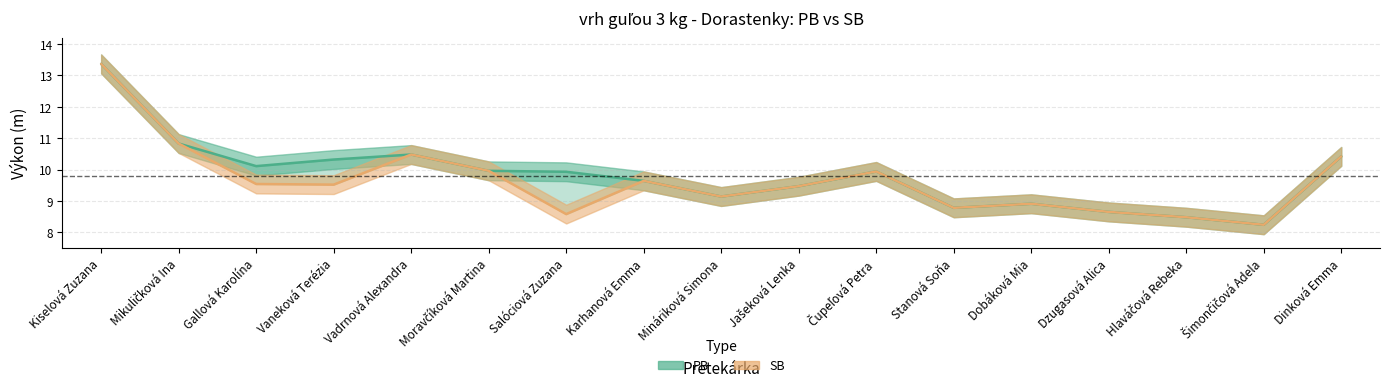

What is the sum of the PB values at Kiselová Zuzana and Šimončičová Adela?

21.6